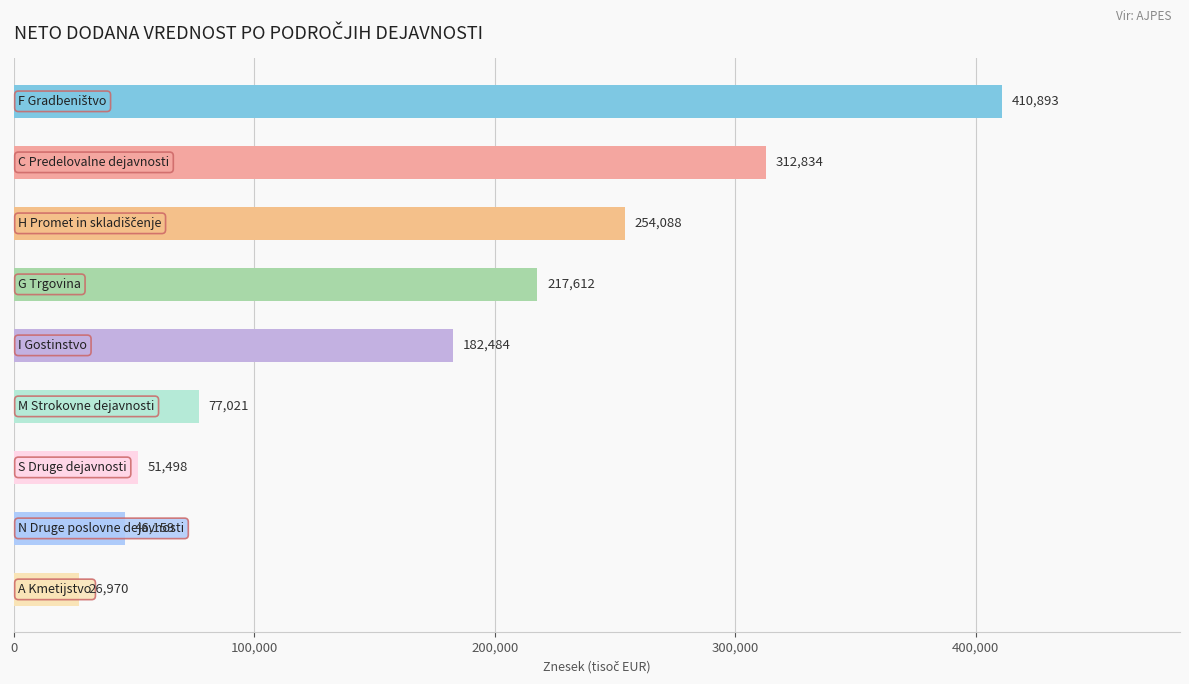

How many data points does each series have?

9